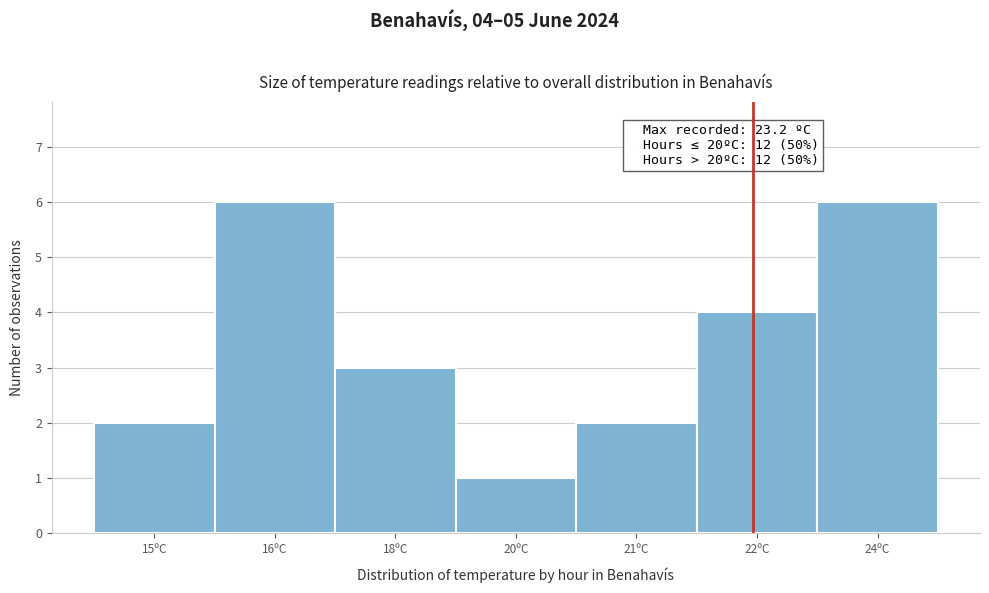

Reading right to left, extract all data points from this chart.

6	4	2	1	3	6	2